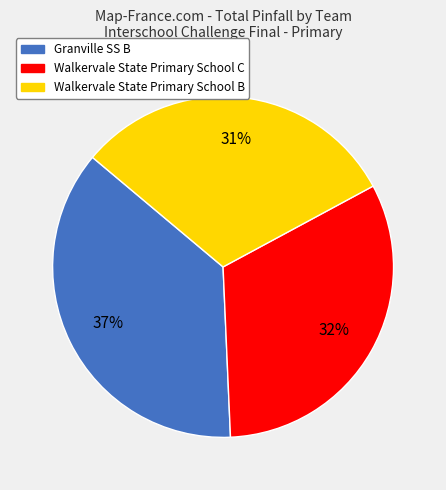

Which slice is the largest?

Granville SS B